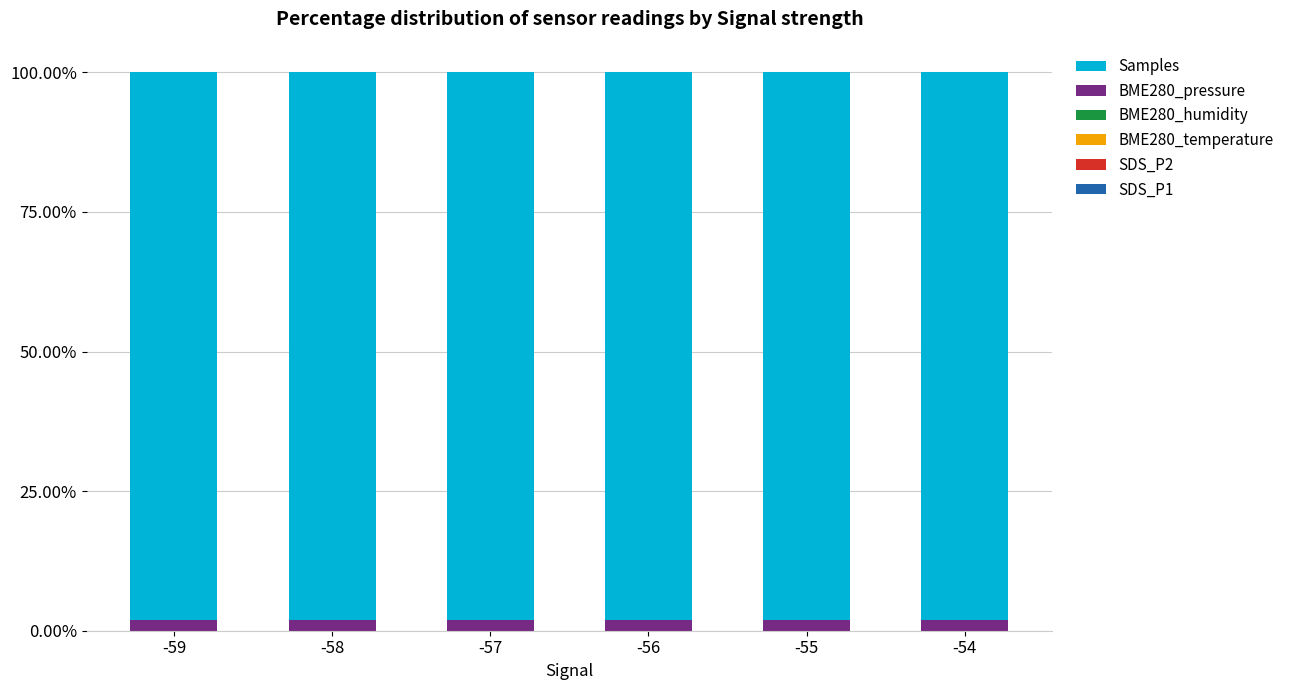

Which series has the widest spread of values?

BME280_pressure